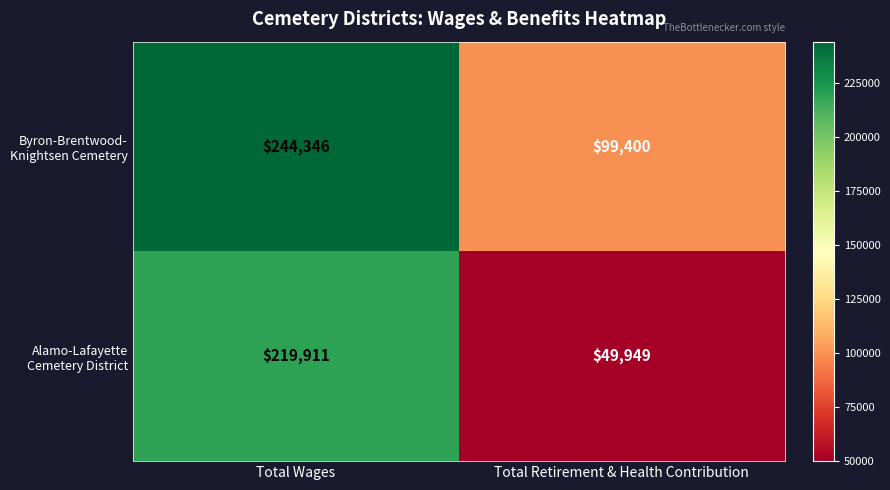

What is the spread (max minus min) of values at Total Retirement & Health Contribution?

49451